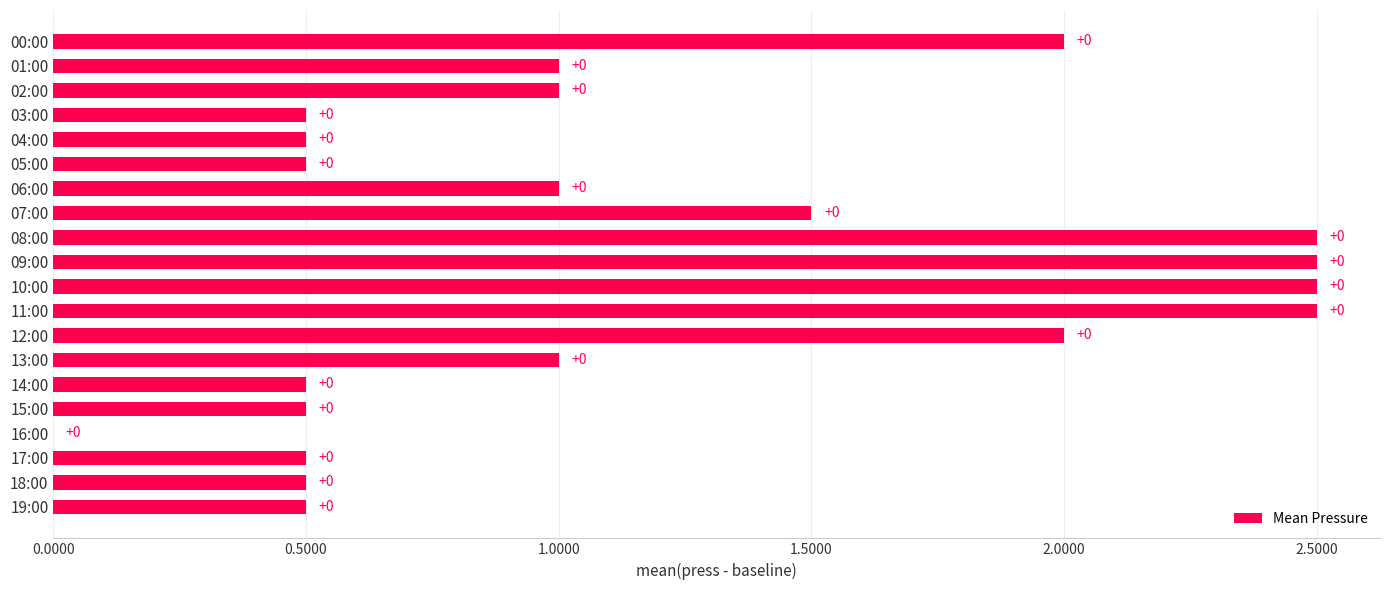

True or false: the data shows 0.7 at 02:00.

False